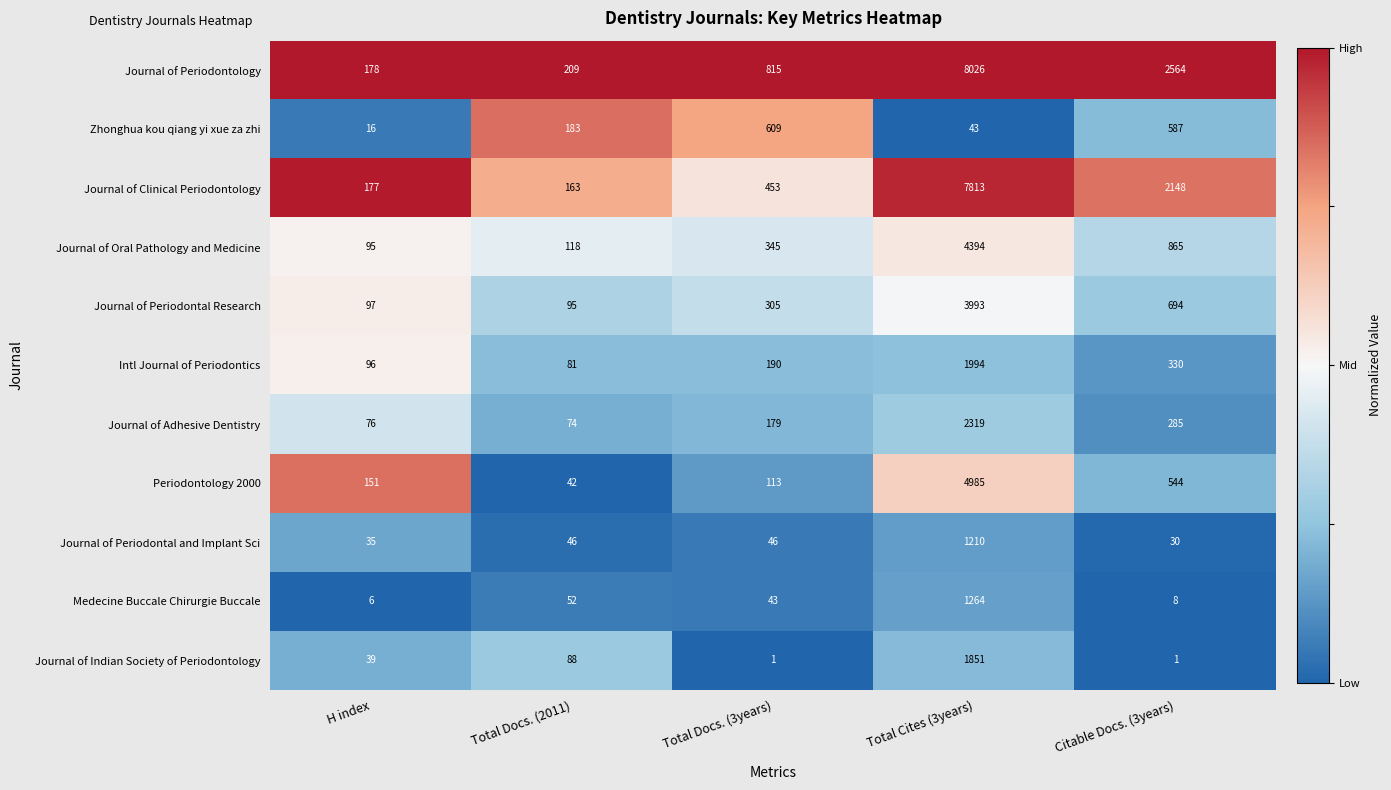

At which category is the sum across all series the highest?

Total Cites (3years)